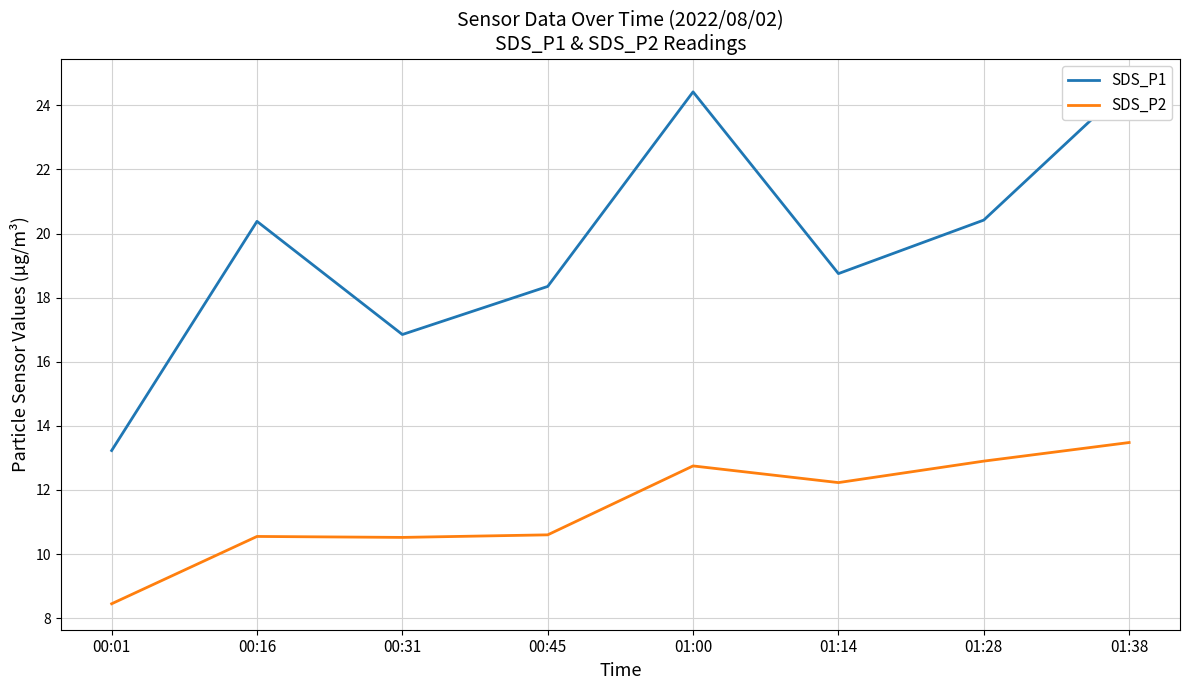

At which category does SDS_P1 reach its first local valley?

00:31